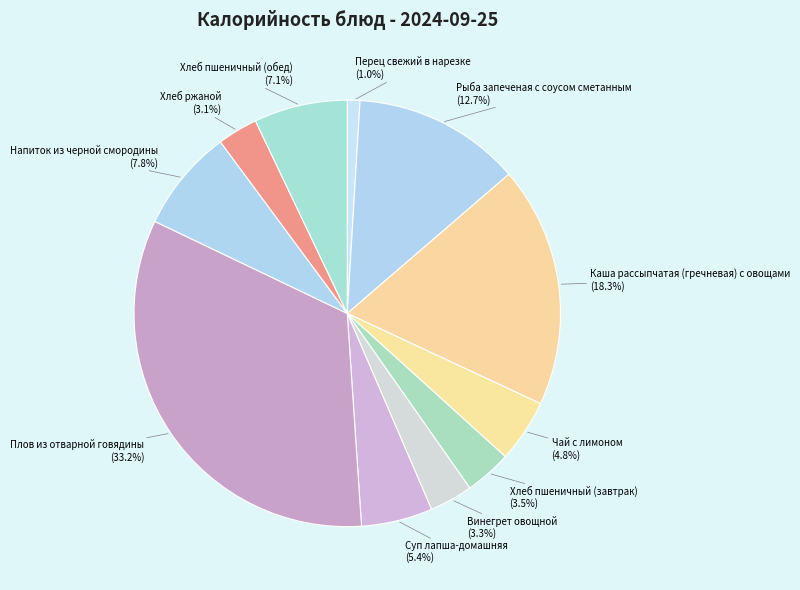

Is it true that Перец свежий в нарезке is 8% of the pie?

False